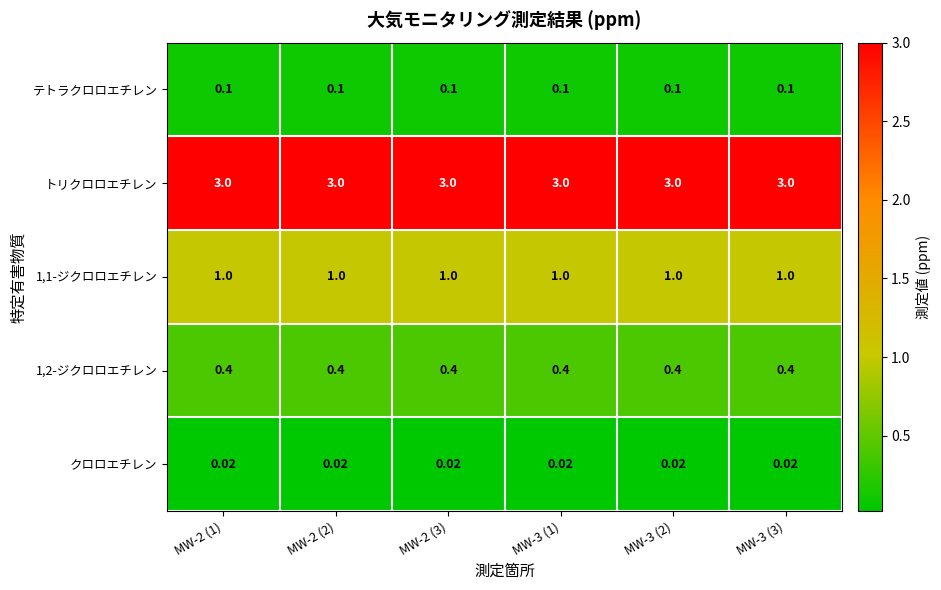

Which series has the largest total across all categories?

トリクロロエチレン